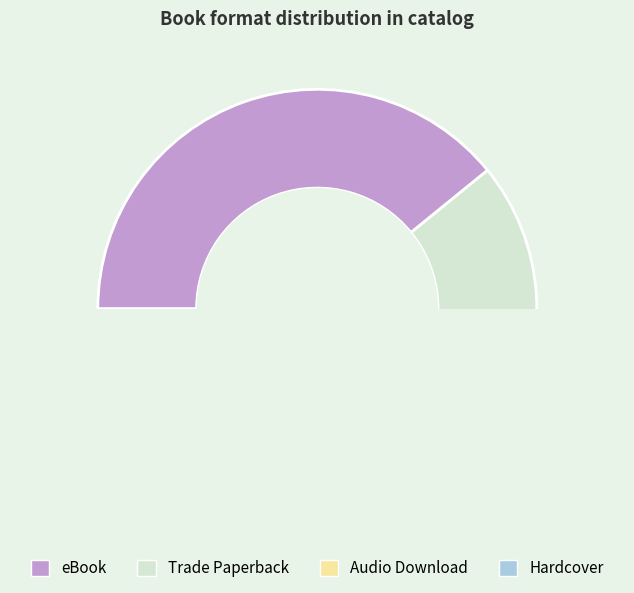

Which has a higher value, eBook or Audio Download?

eBook